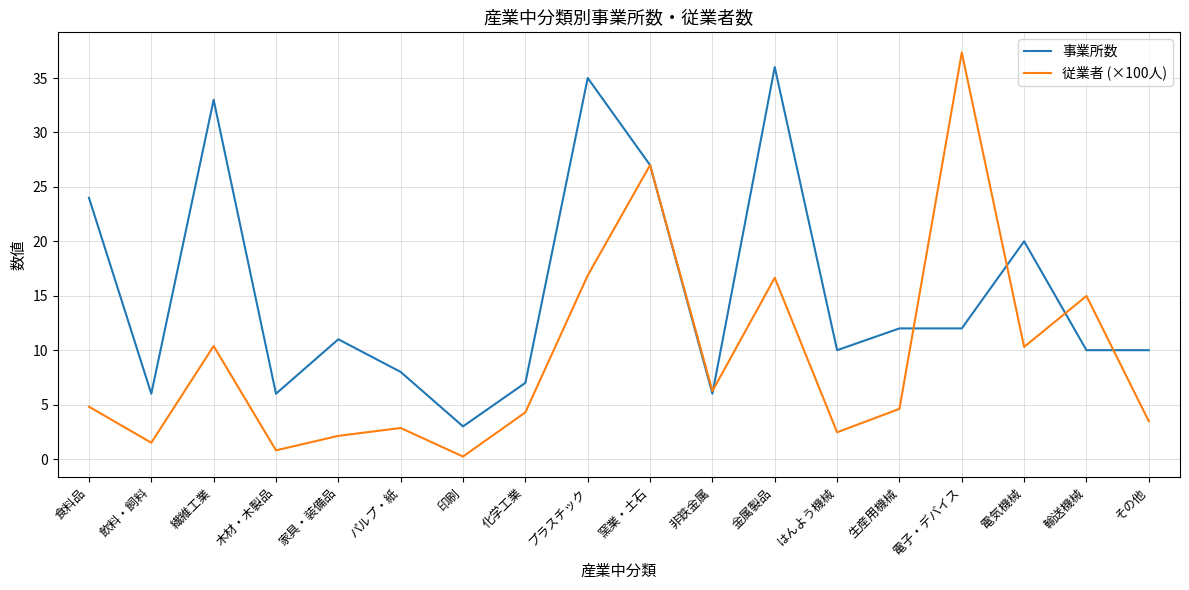

List the series in order of their overall mean, highest first.

事業所数, 従業者 (×100人)